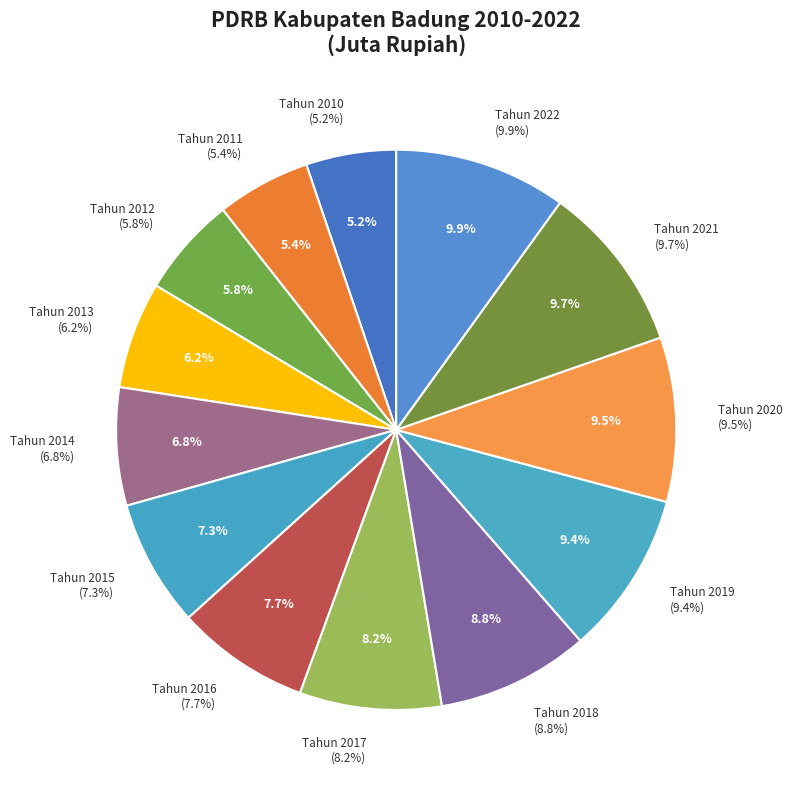

To the nearest percent, what percentage of the pie is Tahun 2015?

7%